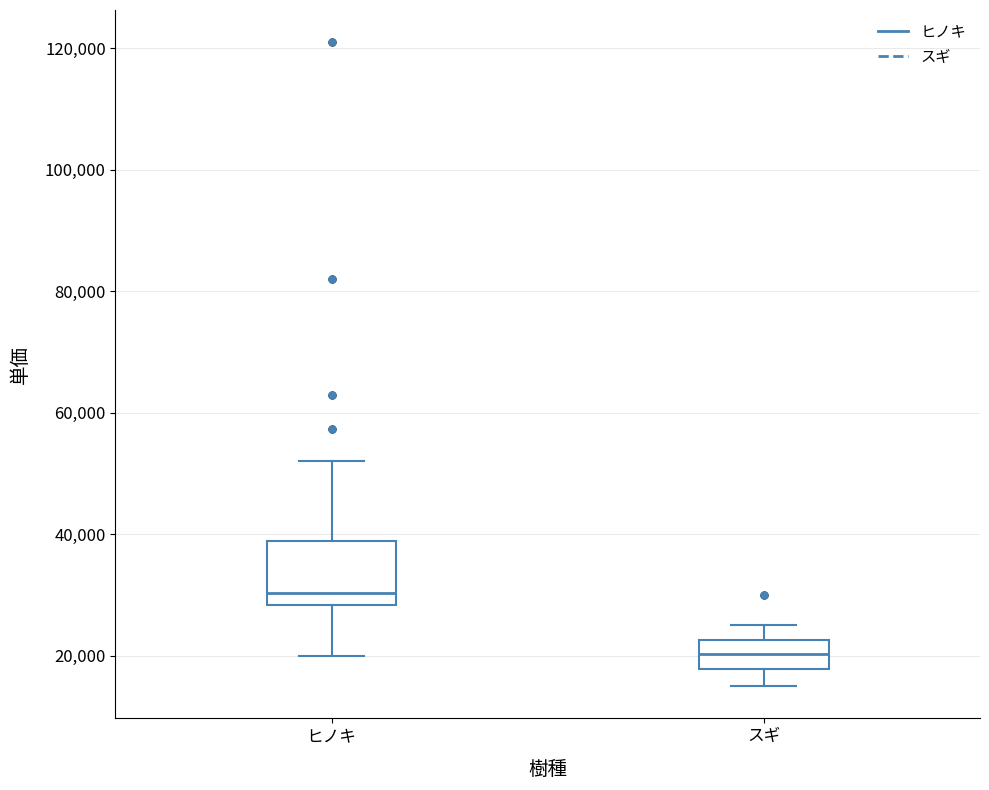

Reading left to right, transcribe this box plot: for each box, give where its median line is, the range the box spans, and where its two whiskers end, as read against the y-axis. The values are not printed on the chart, so give them approximately, as read against the axis.

ヒノキ: median 30000, box 28000 to 38000, whiskers 20000 to 52000
スギ: median 20000, box 18000 to 22000, whiskers 16000 to 26000